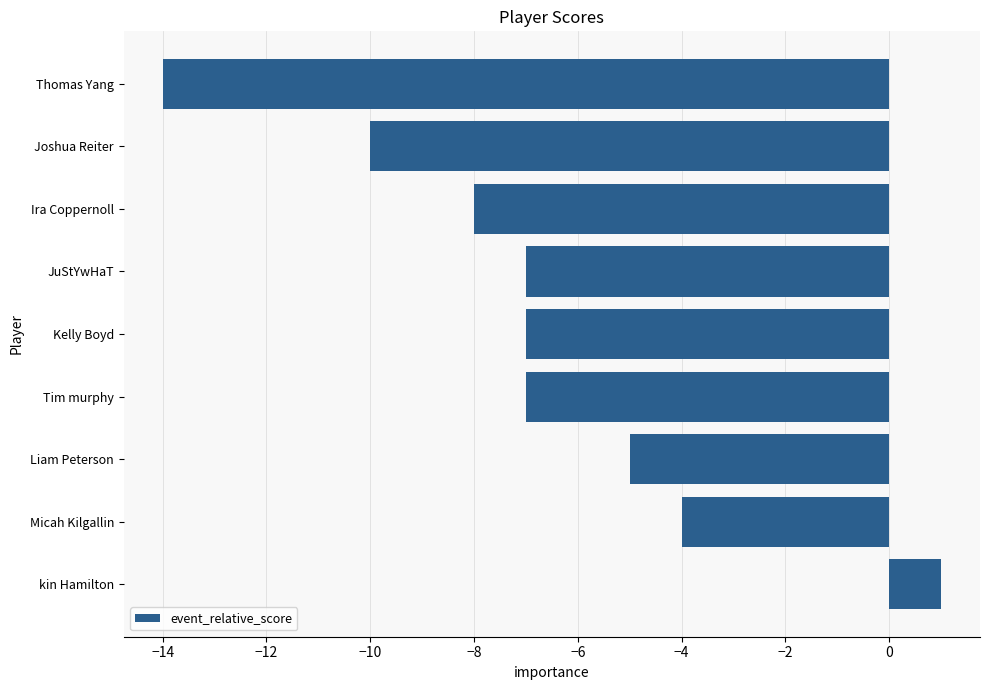

Between Joshua Reiter and Ira Coppernoll, which is larger?

Ira Coppernoll